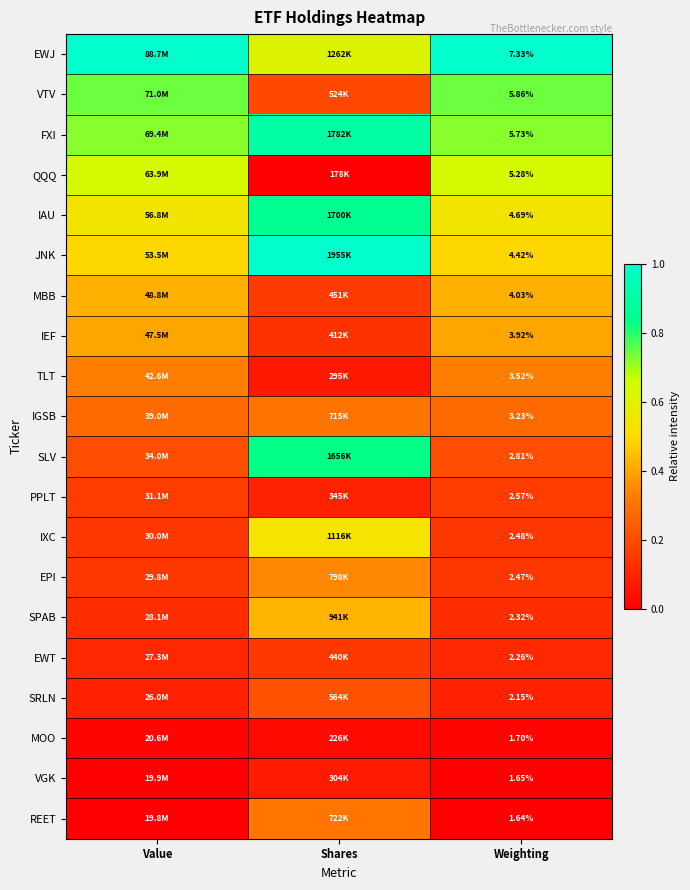

Where is IXC nearest to the value 0?

Weighting